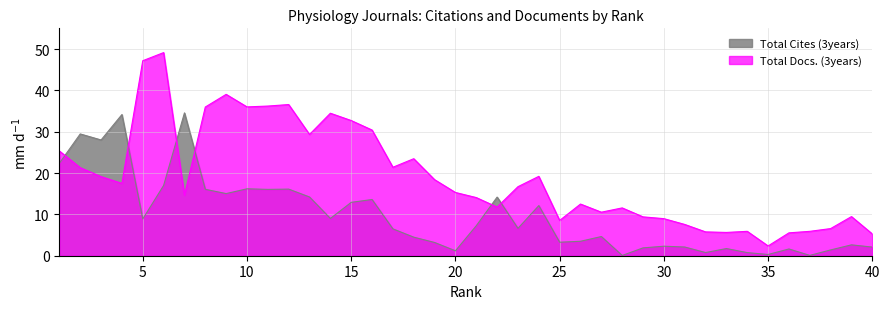

How many lines are shown in the chart?

2